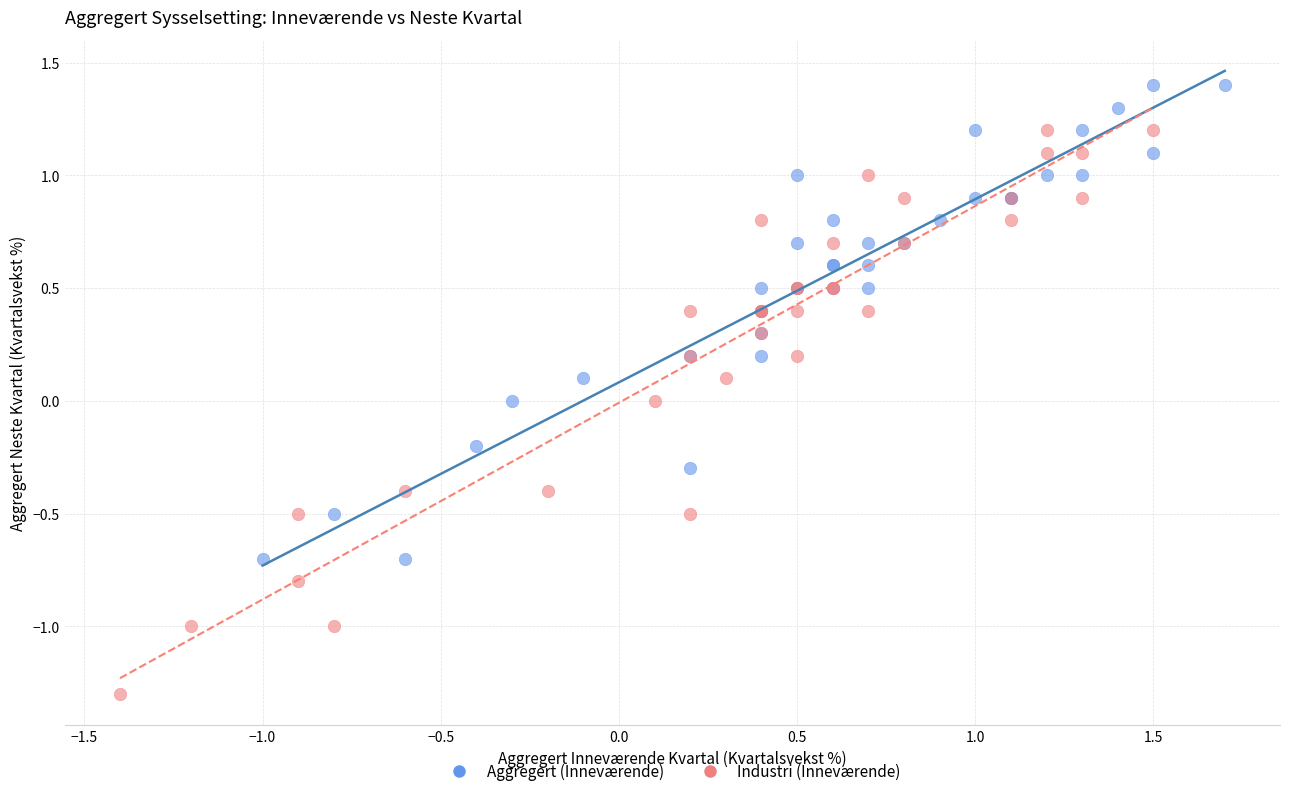

Which series reaches the minimum Y coordinate?

Industri (Inneværende)